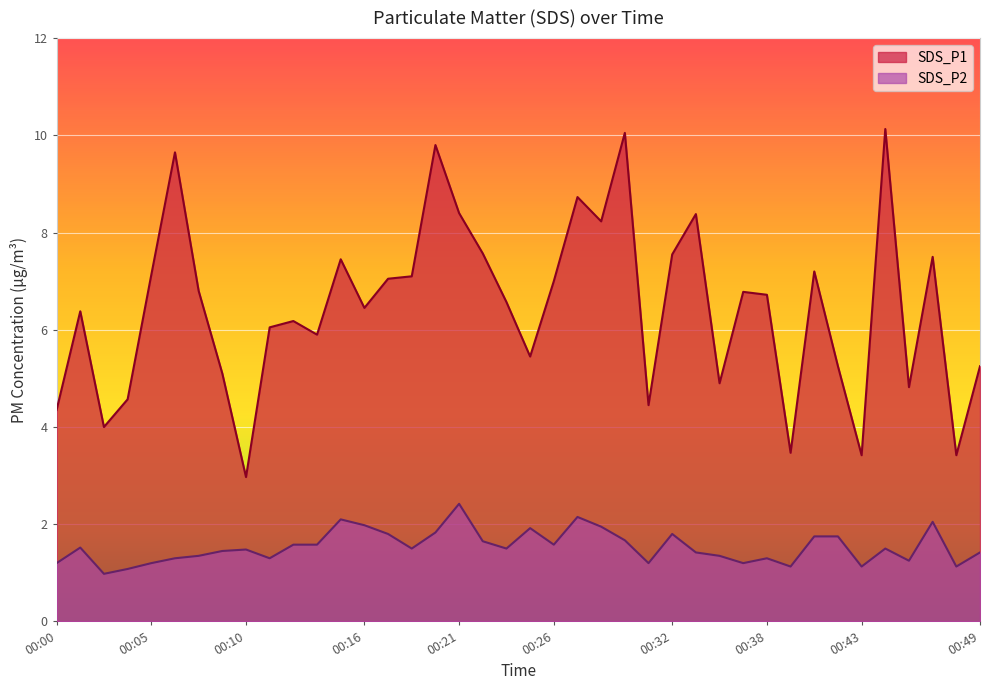

What is the difference between the maximum and minimum values in the SDS_P2 series?

1.4